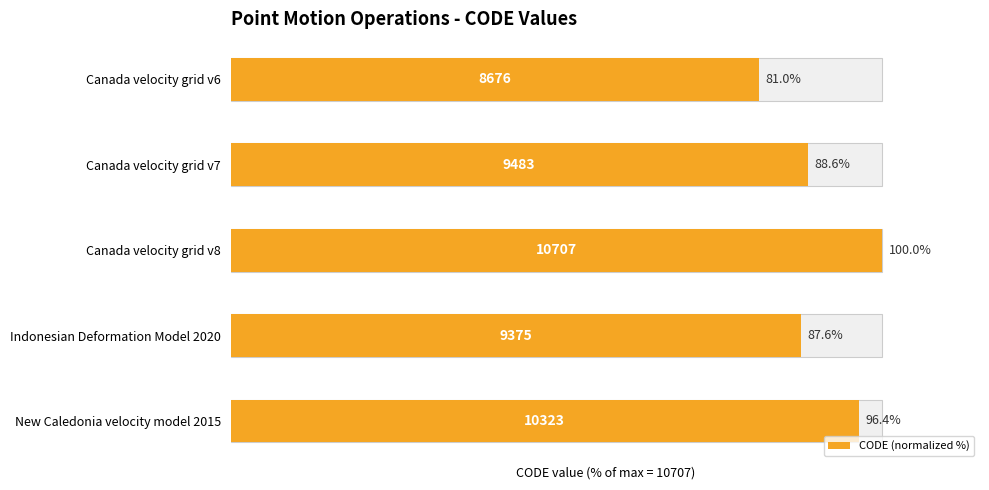

Where does the data first go above 88?

Canada velocity grid v7